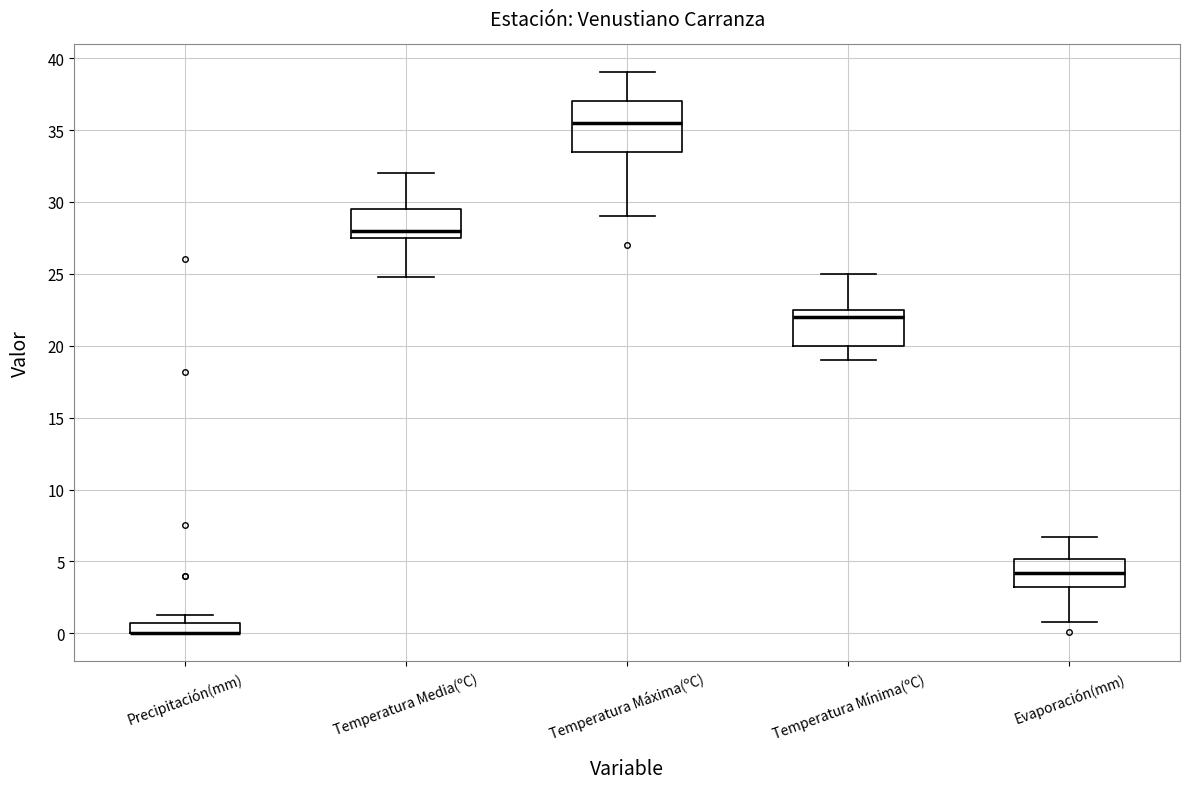

Where is the lower edge of the box for Evaporación(mm) on the y-axis? The values are not printed on the chart, so give them approximately, as read against the axis.

3.0